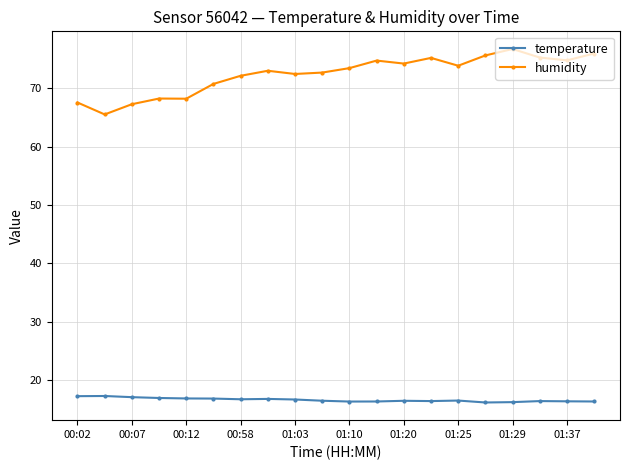

Which series has the widest spread of values?

humidity